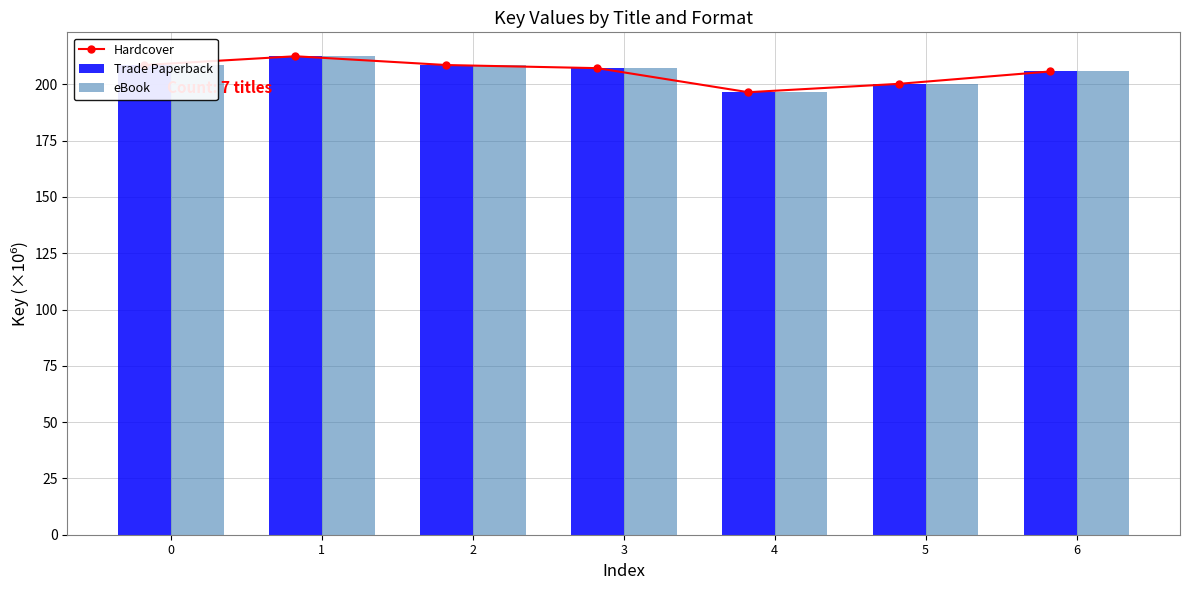

Which series changed the most between 5 and 6?

Hardcover